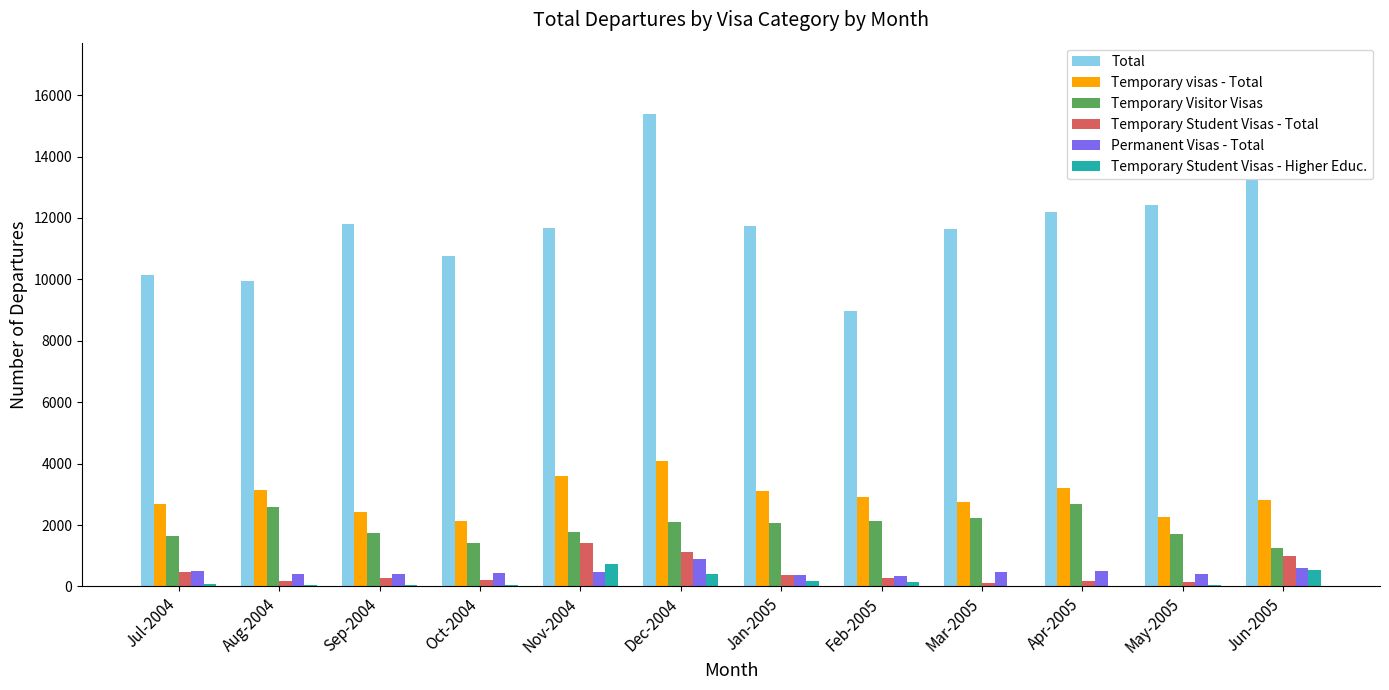

Are the bars grouped side by side (vs. stacked)?

Yes